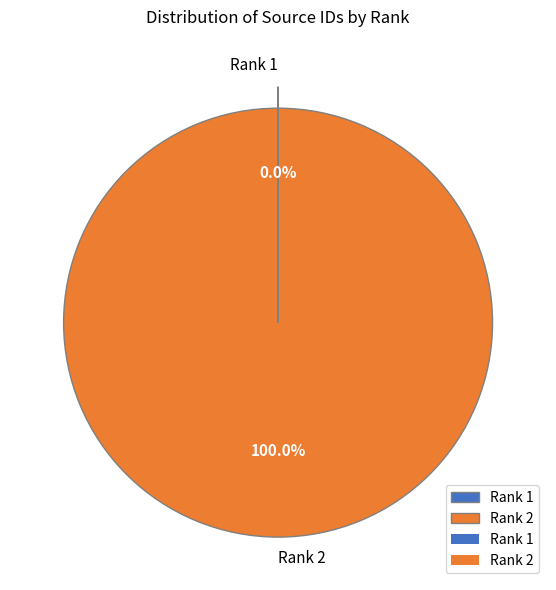

Is it true that Rank 2 is 90% of the pie?

False